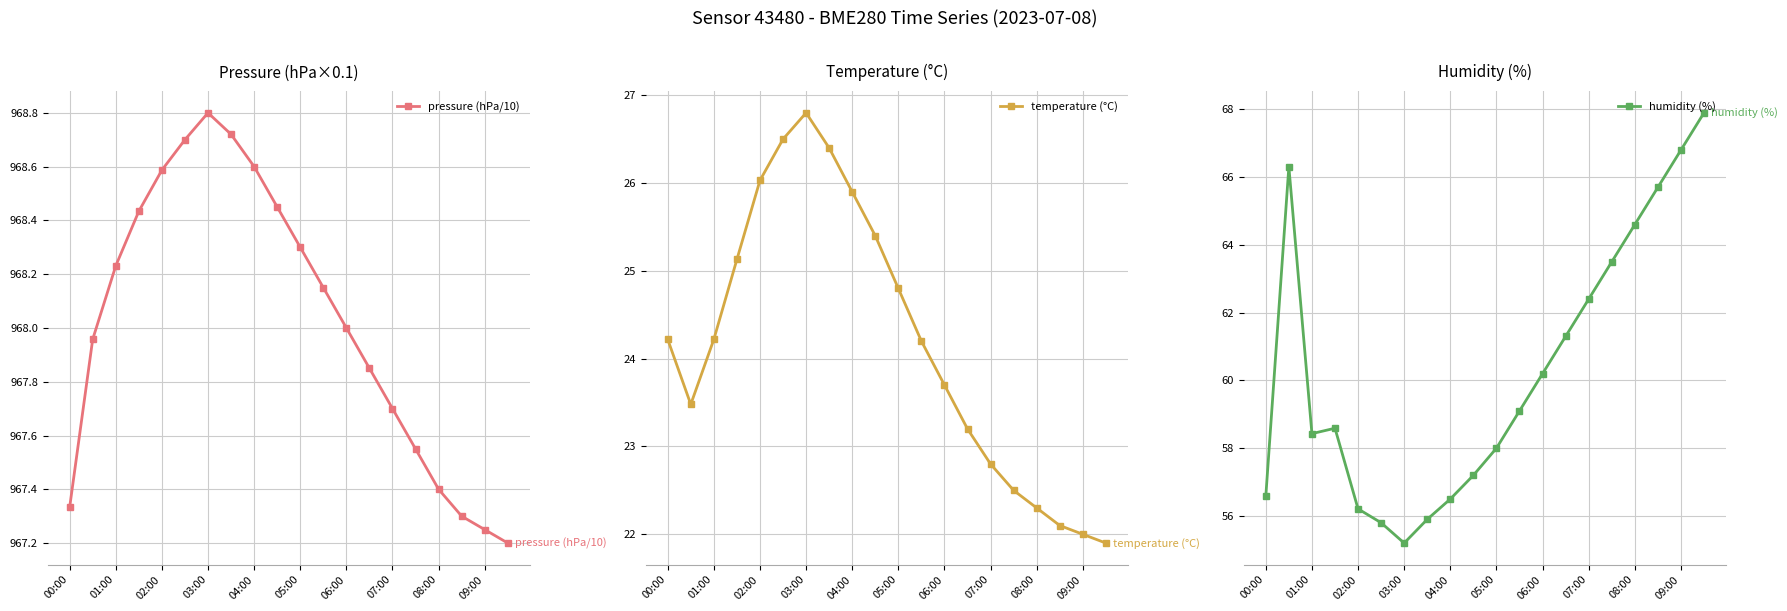

How many interior local peaks does the pressure (hPa/10) series have?

1